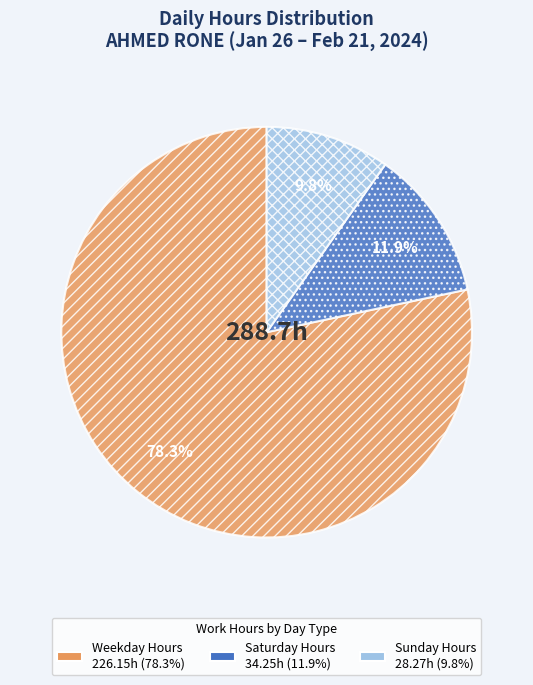

Does any single category account for the majority?

Yes